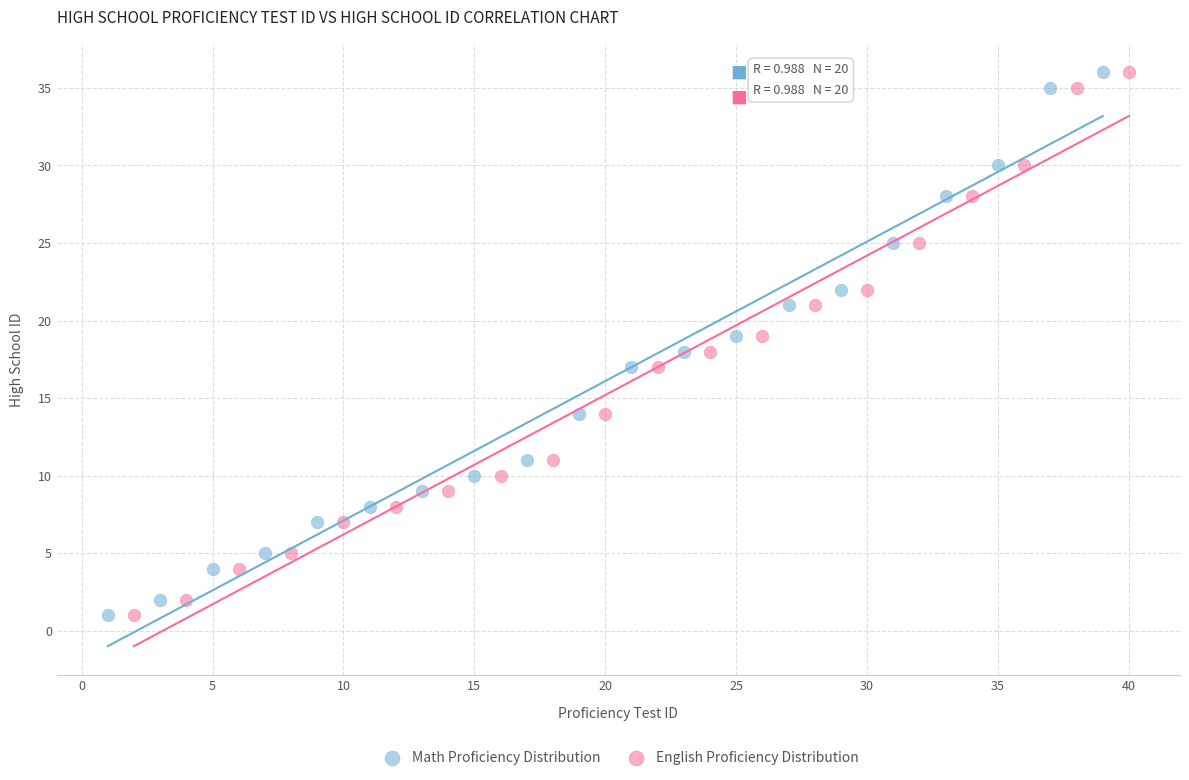

What are all the series names shown in the legend?

Math Proficiency Distribution, English Proficiency Distribution